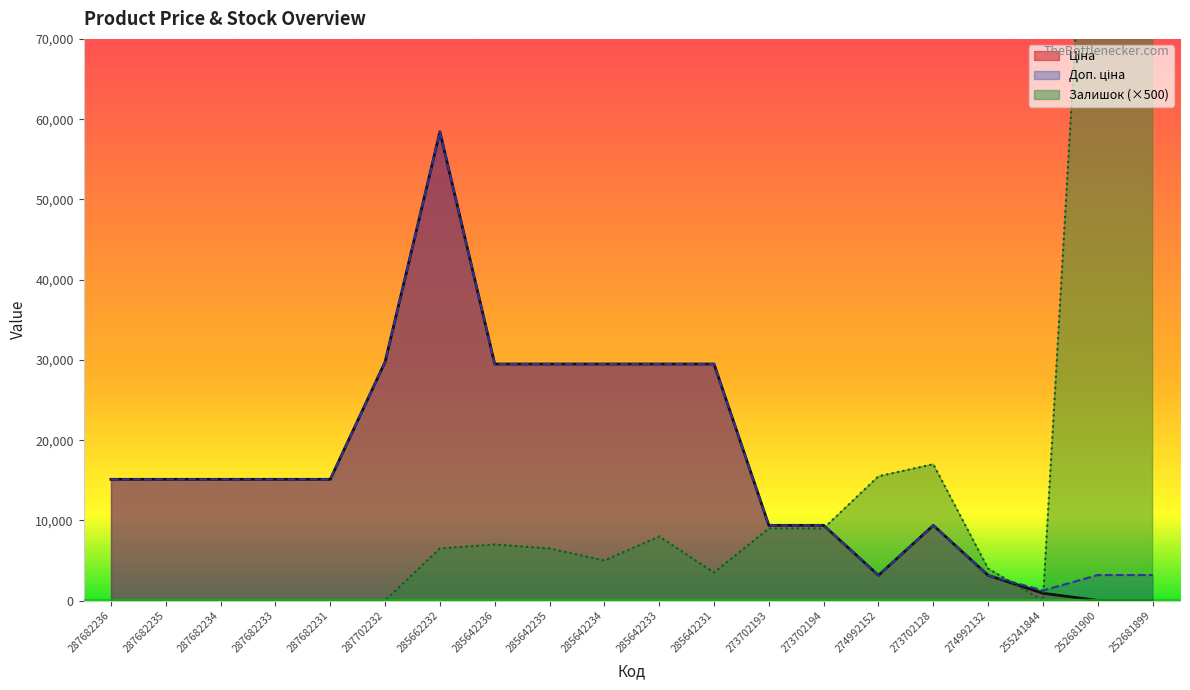

At which category does Доп. ціна reach its first local peak?

285662232